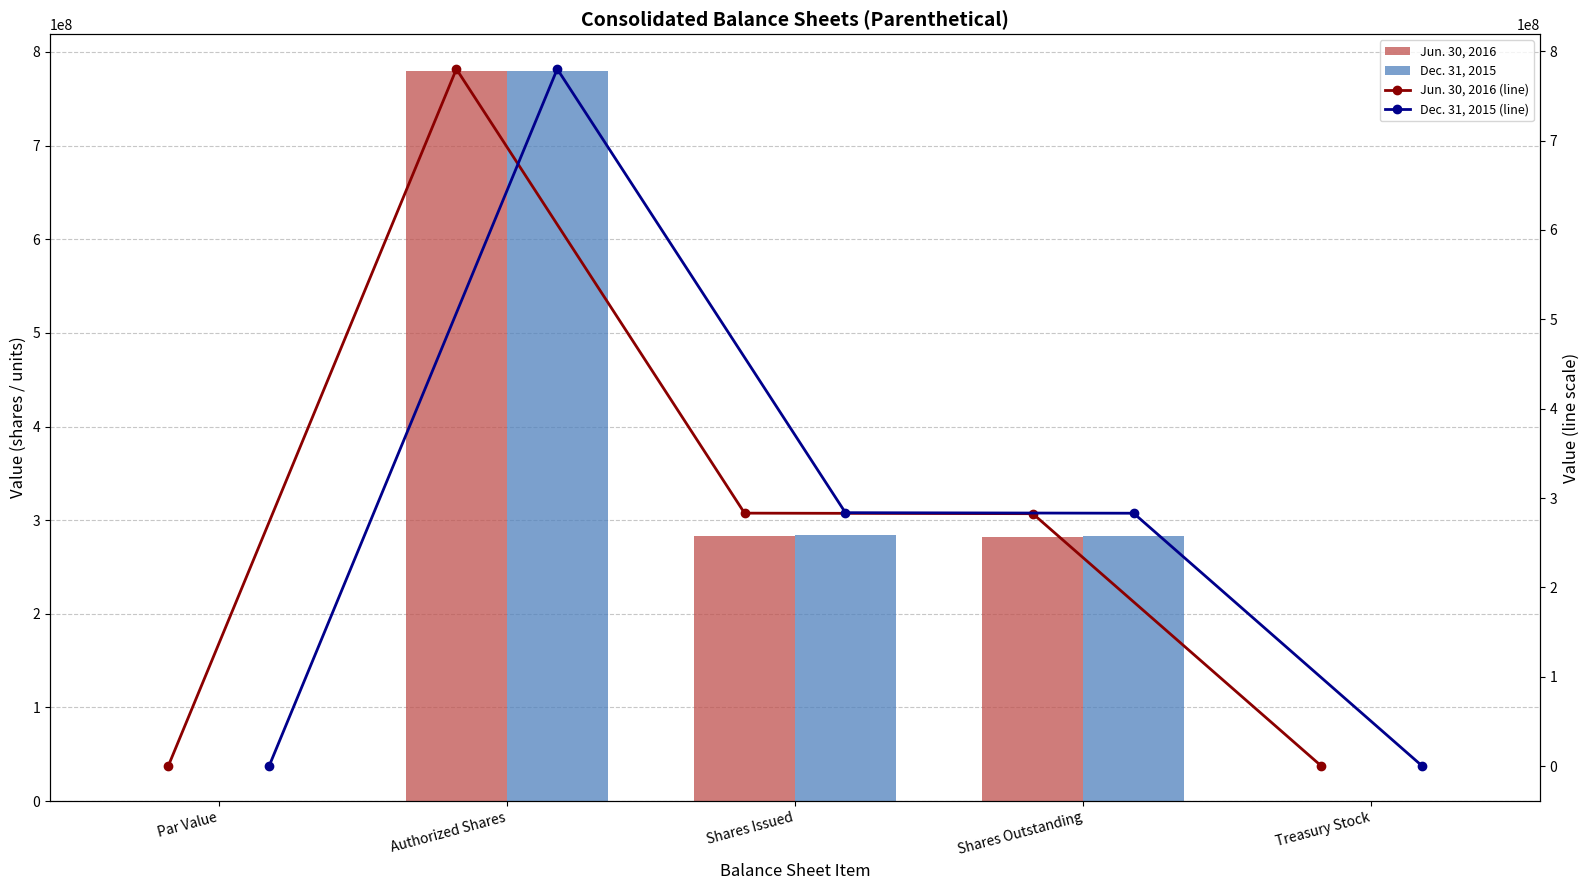

What is the difference between the maximum and minimum values in the Dec. 31, 2015 series?

780000000.0